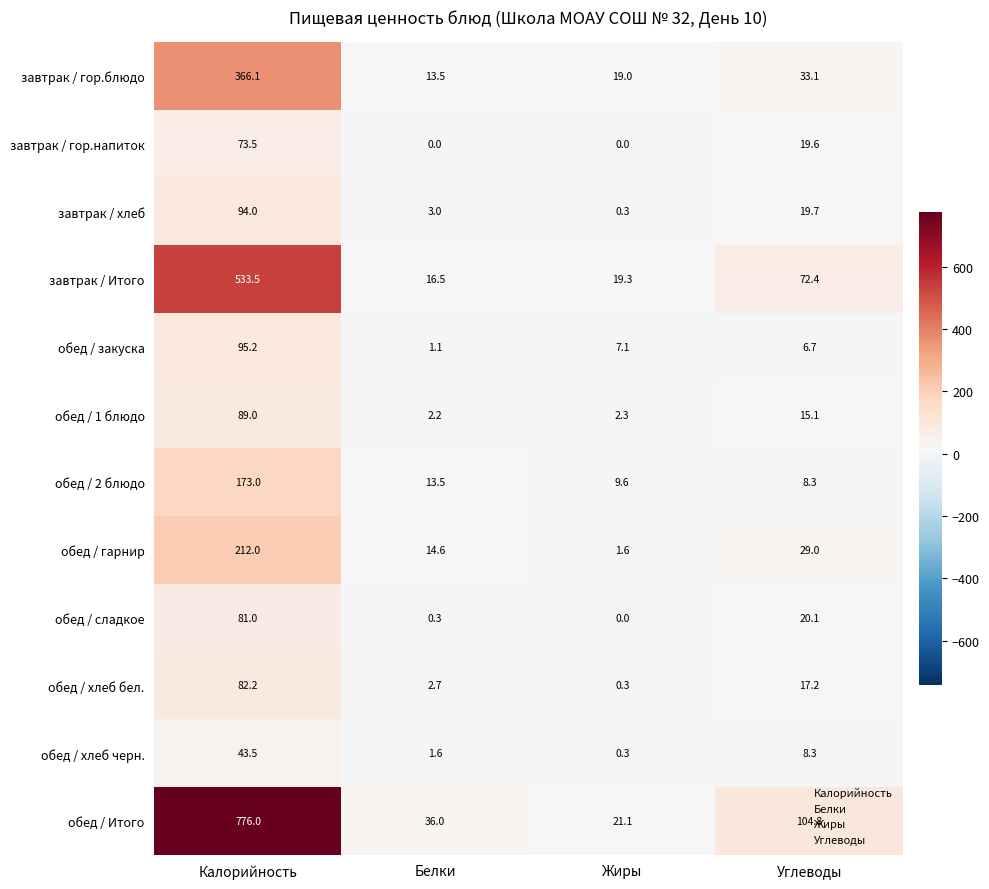

At which label does обед / хлеб бел. reach its peak?

Калорийность